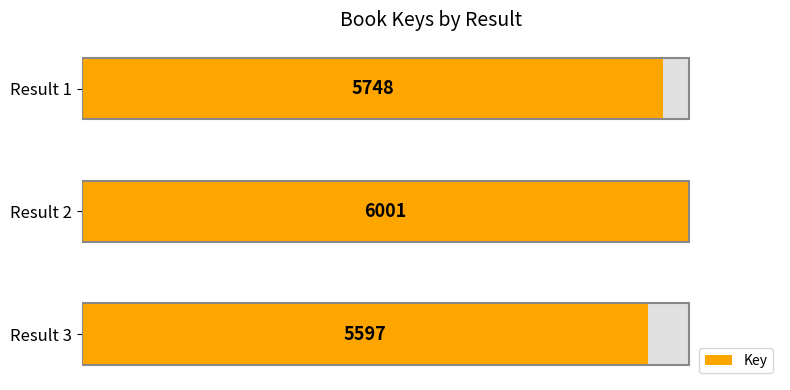

The value at Result 1 is 5748. True or false?

True